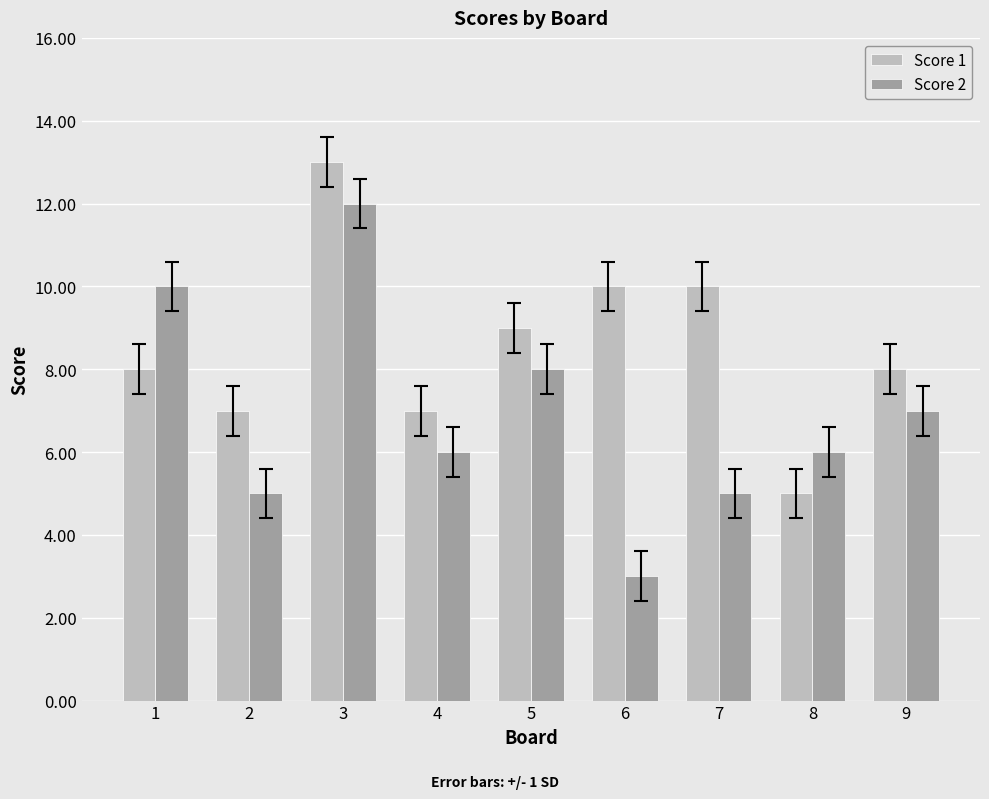

What is the total value across all series at 1?

18